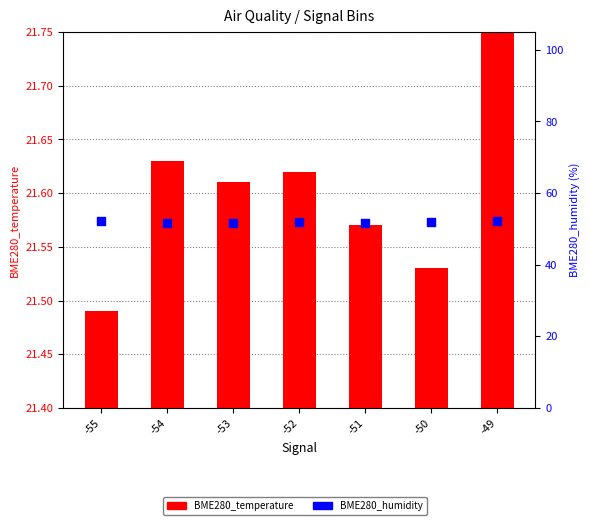

Is the value of BME280_humidity at -51 greater than the value of BME280_temperature at -52?

Yes